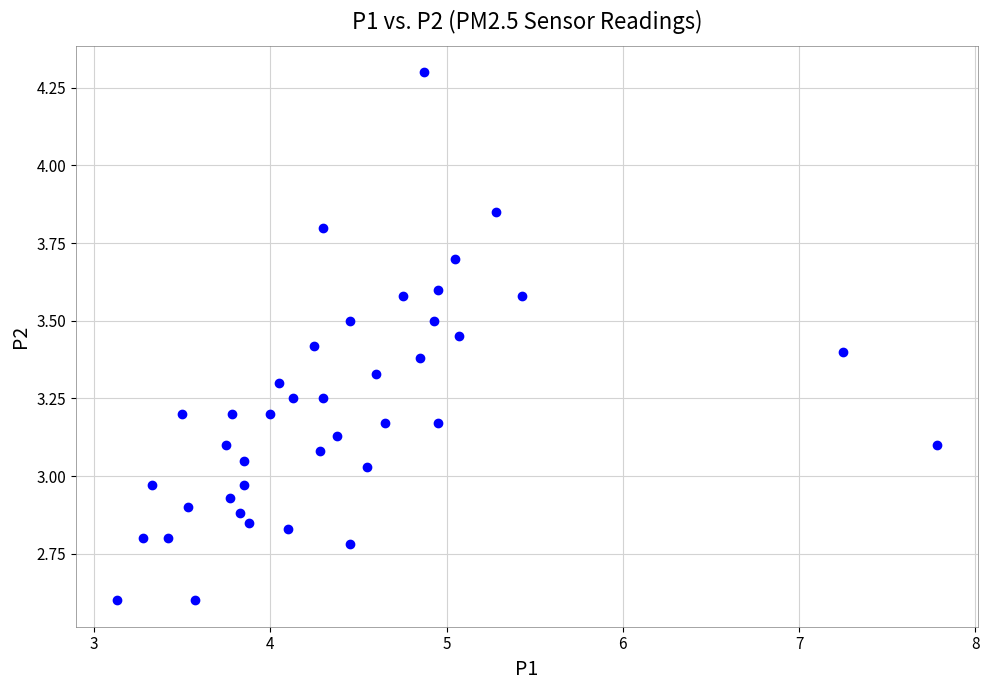

What is the range of Y values (max minus min)?

1.7